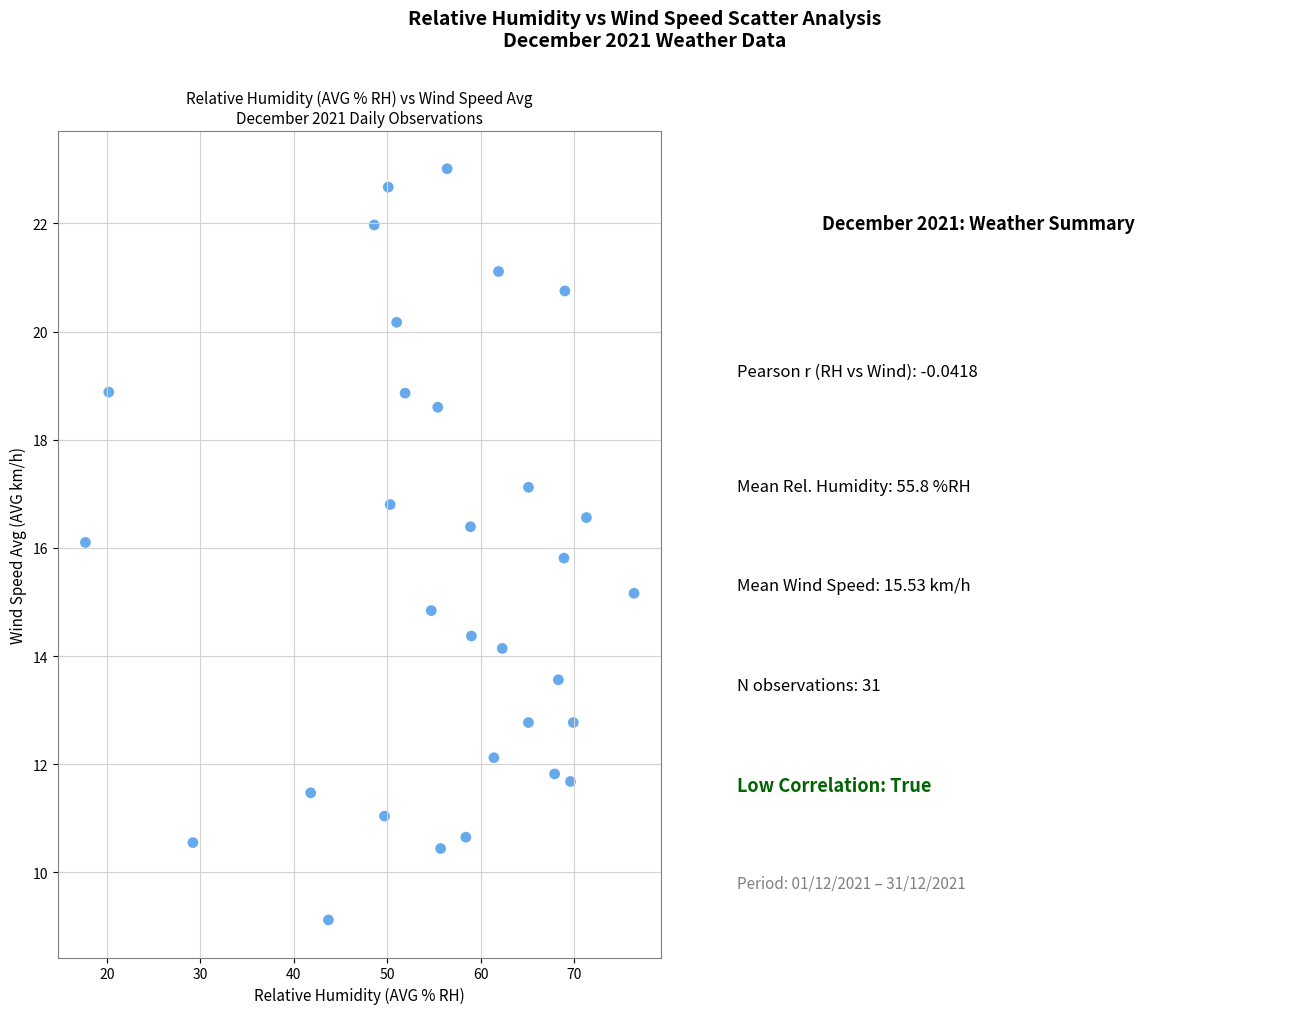

What is the range of X values (max minus min)?

58.7